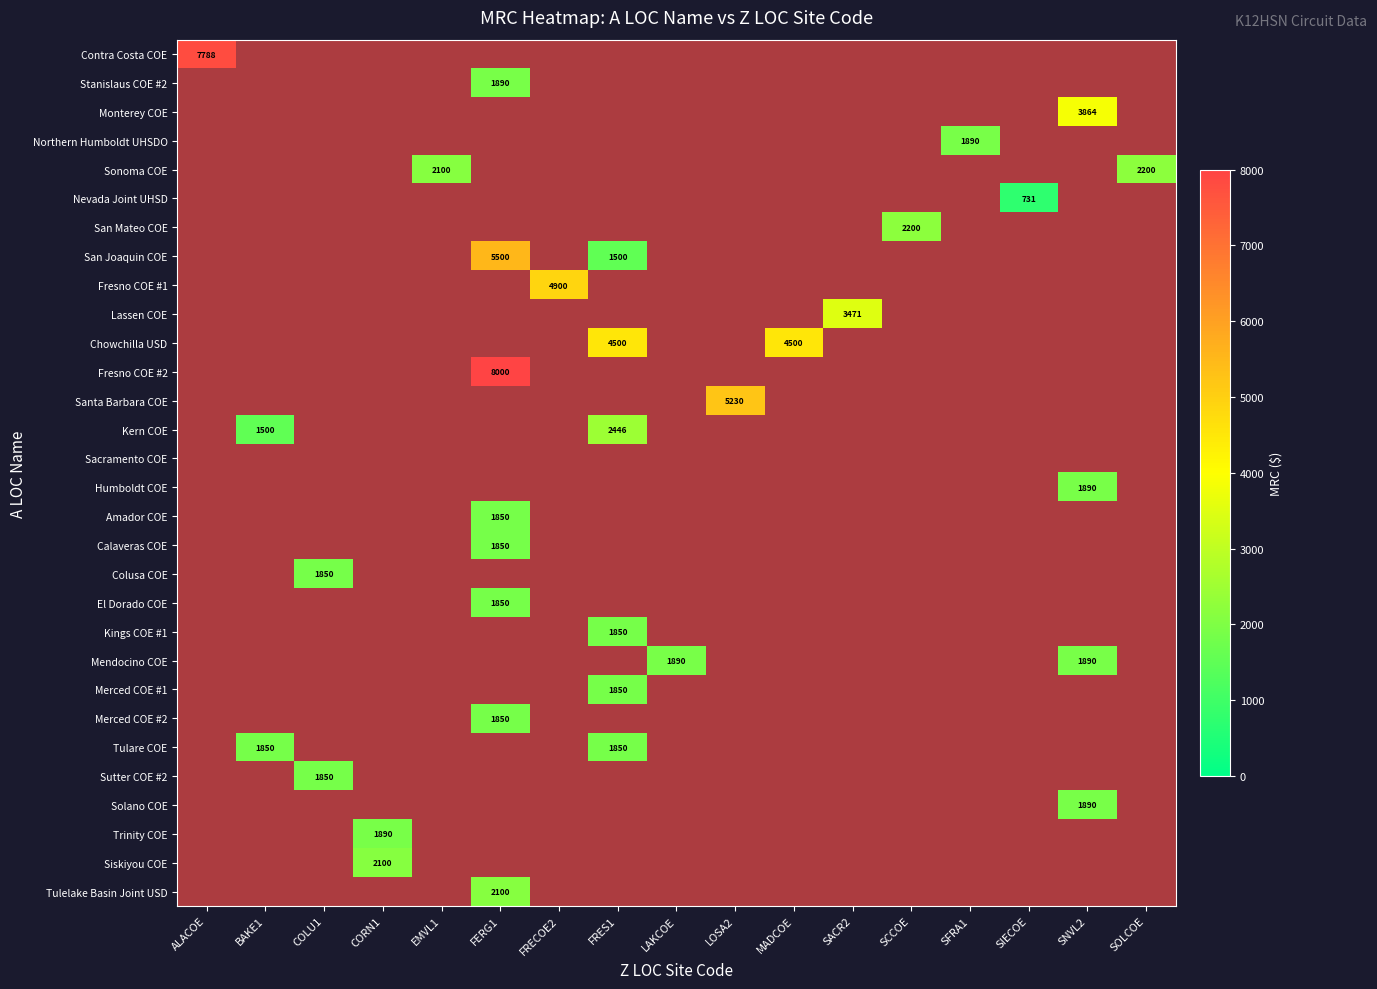

Which series has the largest total across all categories?

Chowchilla USD